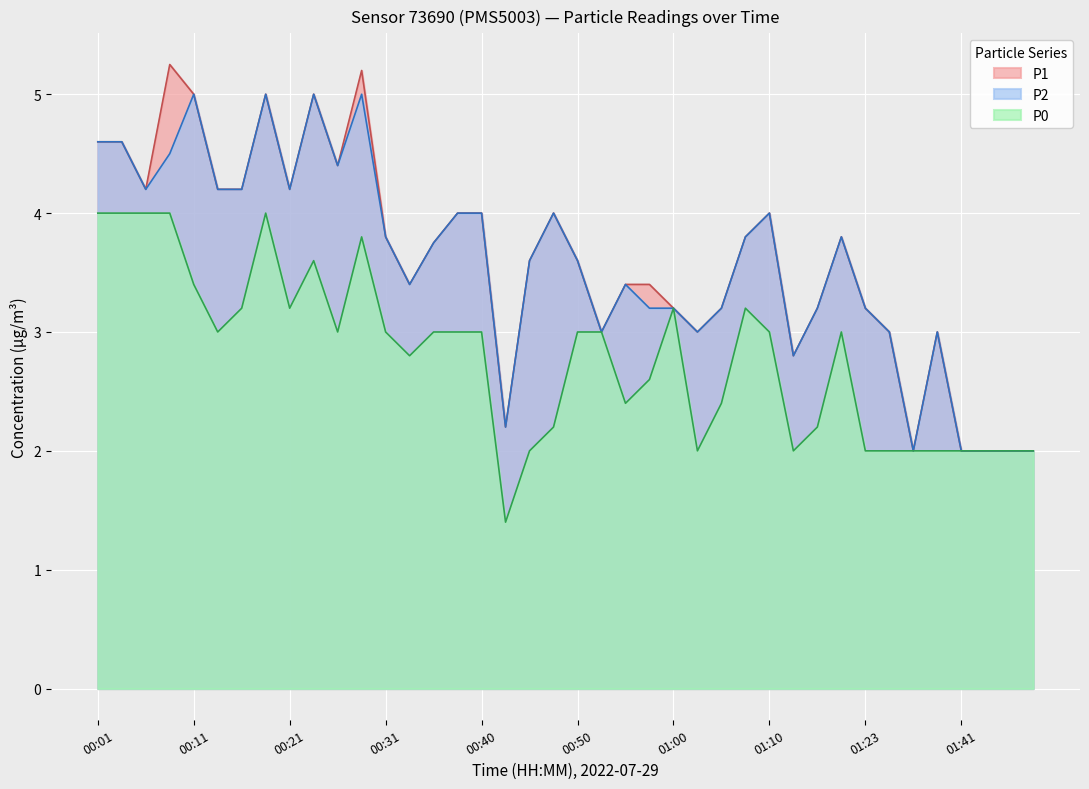

True or false: P2 and P1 intersect in this chart.

False